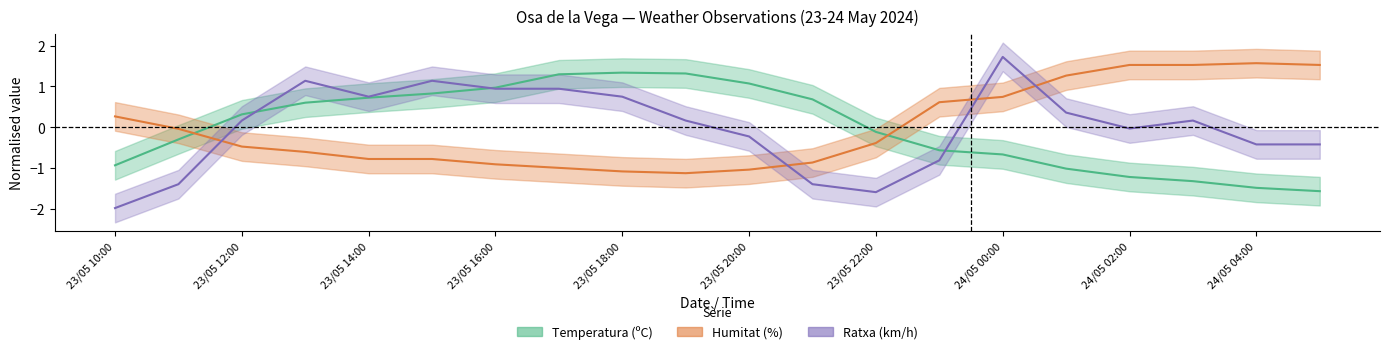

What is the spread (max minus min) of values at 24/05 04:00?

3.0